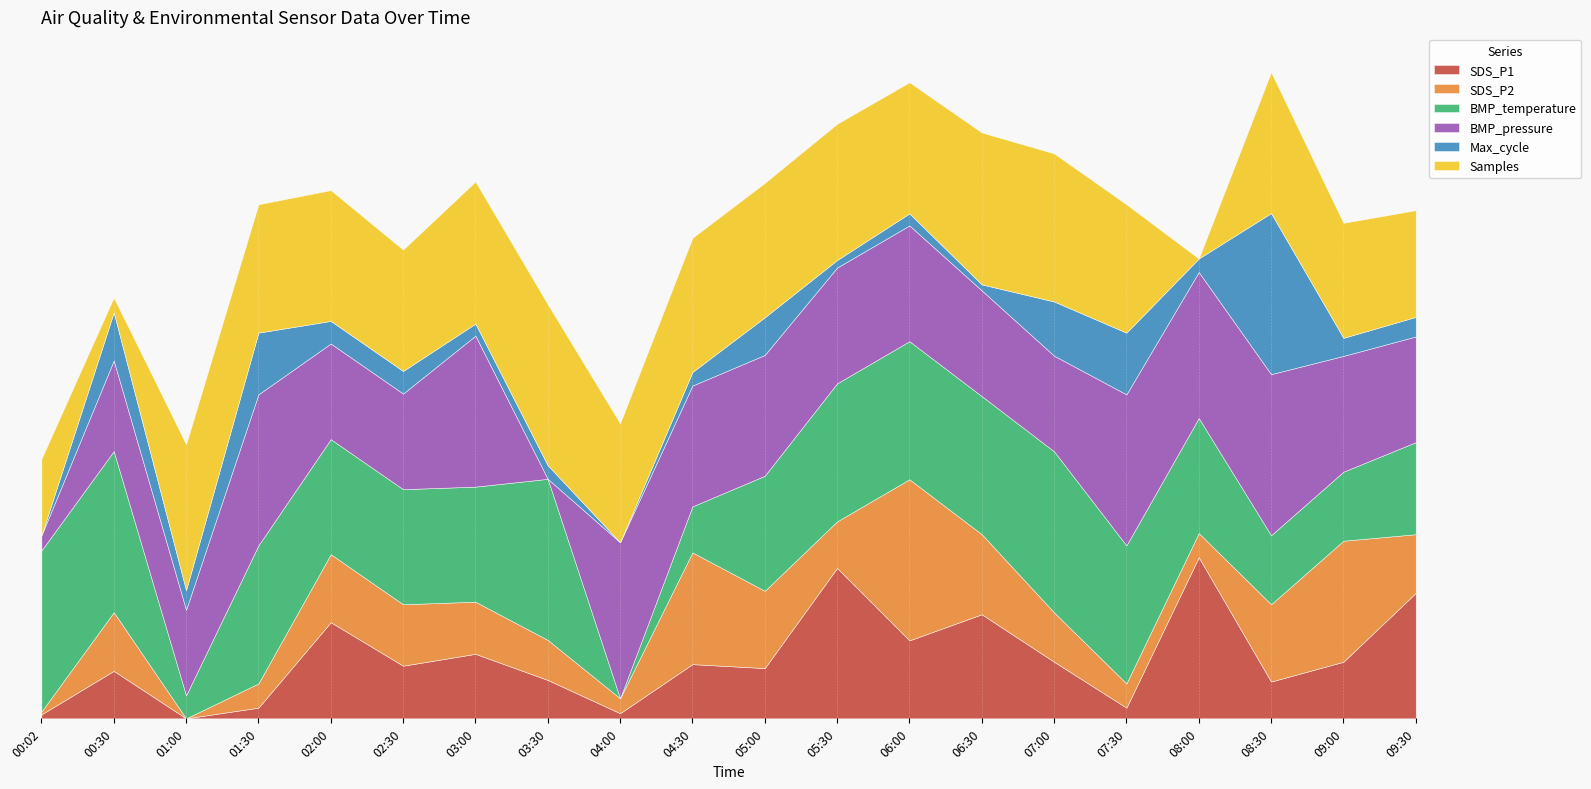

Reading left to right, transcribe all the data shown in this chart.

SDS_P1: 00:02=3.6	00:30=4.7	01:00=3.5	01:30=3.8	02:00=5.9	02:30=4.8	03:00=5.1	03:30=4.5	04:00=3.6	04:30=4.9	05:00=4.8	05:30=7.3	06:00=5.5	06:30=6.1	07:00=4.9	07:30=3.8	08:00=7.6	08:30=4.4	09:00=4.9	09:30=6.7
SDS_P2: 00:02=3.2	00:30=3.8	01:00=3.2	01:30=3.4	02:00=3.9	02:30=3.8	03:00=3.7	03:30=3.6	04:00=3.3	04:30=4.4	05:00=4.0	05:30=3.7	06:00=4.9	06:30=4.0	07:00=3.7	07:30=3.4	08:00=3.4	08:30=4.0	09:00=4.5	09:30=3.8
BMP_temperature: 00:02=16.4	00:30=16.4	01:00=15.8	01:30=16.3	02:00=16.2	02:30=16.2	03:00=16.2	03:30=16.4	04:00=15.7	04:30=15.9	05:00=16.2	05:30=16.3	06:00=16.3	06:30=16.3	07:00=16.4	07:30=16.3	08:00=16.2	08:30=16.0	09:00=16.0	09:30=16.1
BMP_pressure: 00:02=97096.0	00:30=97111.0	01:00=97110.0	01:30=97123.0	02:00=97112.0	02:30=97112.0	03:00=97123.0	03:30=97093.0	04:00=97124.0	04:30=97117.0	05:00=97117.0	05:30=97116.0	06:00=97116.0	06:30=97114.0	07:00=97112.0	07:30=97123.0	08:00=97122.0	08:30=97125.0	09:00=97116.0	09:30=97114.0
Max_cycle: 00:02=20200.0	00:30=20232.0	01:00=20213.0	01:30=20241.0	02:00=20215.0	02:30=20215.0	03:00=20208.0	03:30=20209.0	04:00=20200.0	04:30=20209.0	05:00=20225.0	05:30=20205.0	06:00=20208.0	06:30=20204.0	07:00=20236.0	07:30=20241.0	08:00=20209.0	08:30=20307.0	09:00=20212.0	09:30=20213.0
Samples: 00:02=4930565.0	00:30=4927751.0	01:00=4933734.0	01:30=4932927.0	02:00=4933039.0	02:30=4932609.0	03:00=4933554.0	03:30=4934420.0	04:00=4932502.0	04:30=4933193.0	05:00=4933204.0	05:30=4933288.0	06:00=4933055.0	06:30=4934002.0	07:00=4933827.0	07:30=4932927.0	08:00=4927068.0	08:30=4933507.0	09:00=4932317.0	09:30=4931939.0